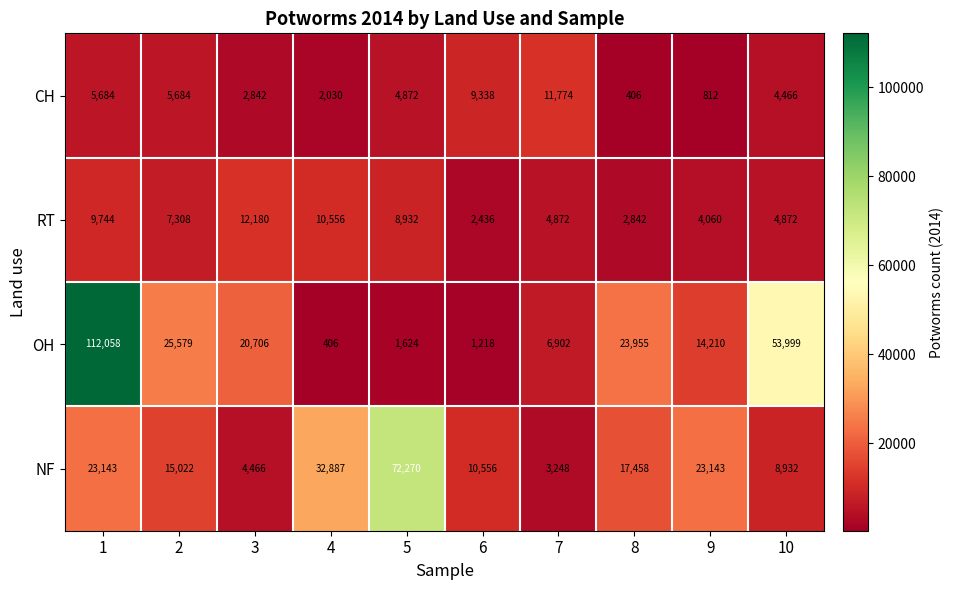

Rank the series by their maximum value, from highest to lowest.

OH, NF, RT, CH